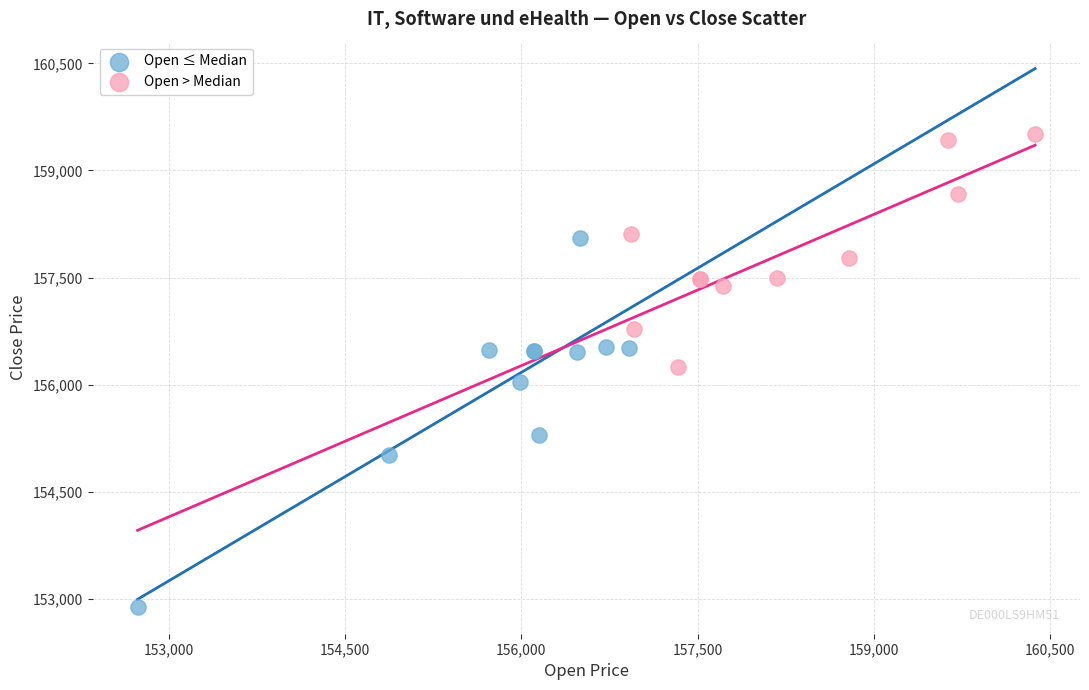

Which series reaches the maximum Y coordinate?

Open > Median